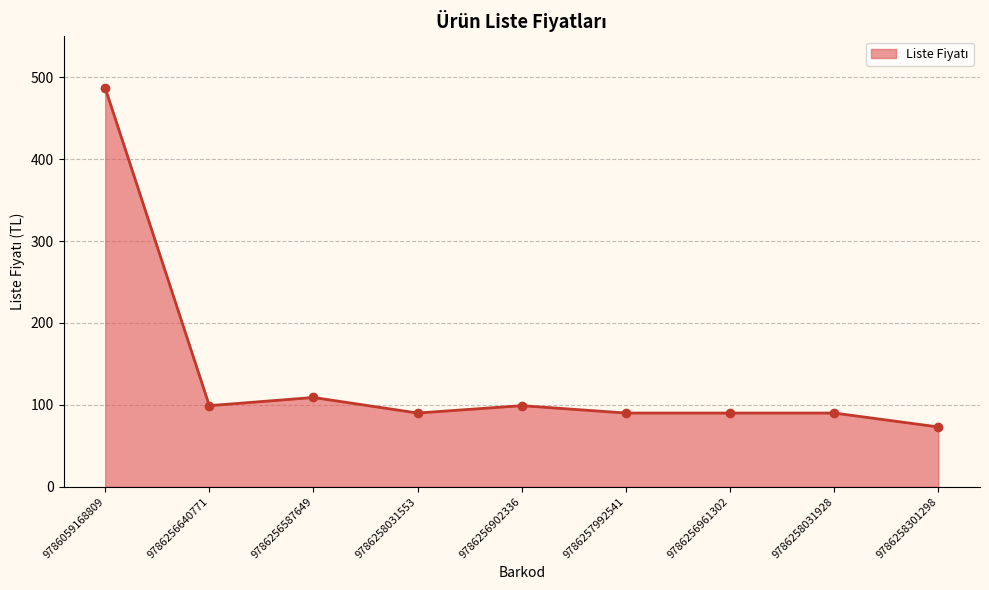

How many lines are shown in the chart?

1